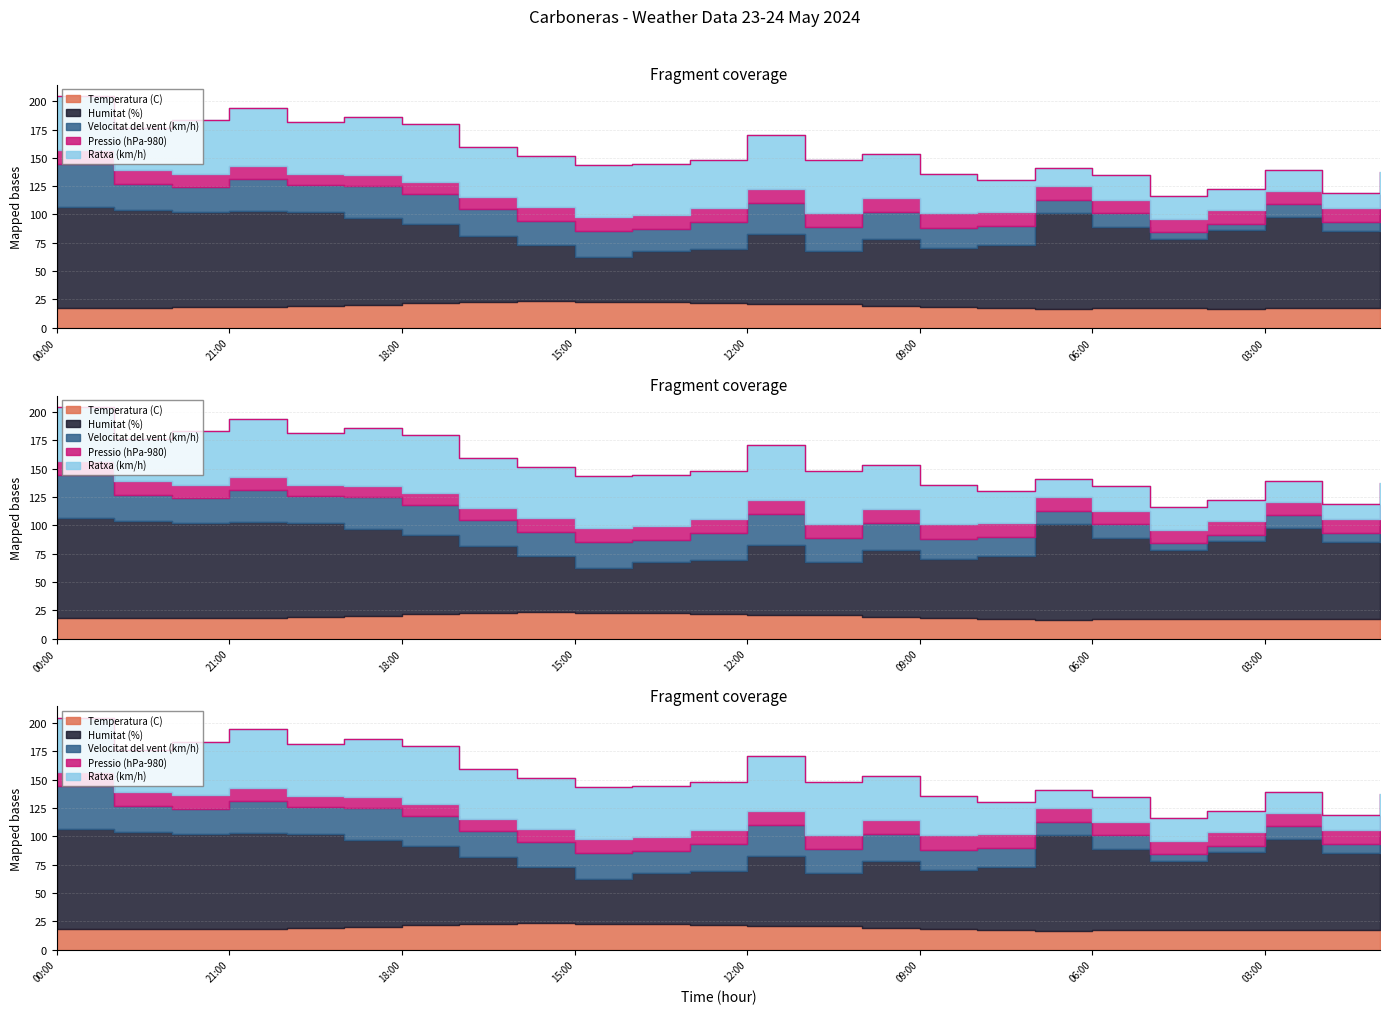

Reading left to right, list all the values displayed in this chart.

Temperatura (C): 17.8	17.8	17.9	18.3	18.9	20.0	21.4	22.4	23.6	22.6	22.8	22.1	21.0	20.9	18.9	18.4	17.7	16.6	17.1	17.1	16.9	17.1	17.0	17.0
Humitat (%): 89.0	86.0	84.0	85.0	83.0	77.0	70.0	59.0	49.0	40.0	45.0	47.0	62.0	47.0	59.0	52.0	55.0	85.0	72.0	61.0	69.0	81.0	68.0	83.0
Velocitat del vent (km/h): 38.0	23.0	22.0	28.0	24.0	28.0	27.0	23.0	22.0	23.0	19.0	24.0	27.0	21.0	24.0	18.0	17.0	11.0	12.0	6.0	6.0	11.0	8.0	5.0
Pressio (hPa-980): 11.7	12.7	12.2	11.1	10.0	10.0	10.6	11.0	11.9	12.2	12.7	12.7	12.6	12.4	12.3	12.6	12.4	12.2	11.9	11.9	12.2	11.9	12.3	12.6
Ratxa (km/h): 48.0	37.0	47.0	52.0	46.0	51.0	51.0	44.0	45.0	46.0	45.0	42.0	48.0	47.0	39.0	35.0	28.0	16.0	22.0	20.0	18.0	18.0	14.0	20.0